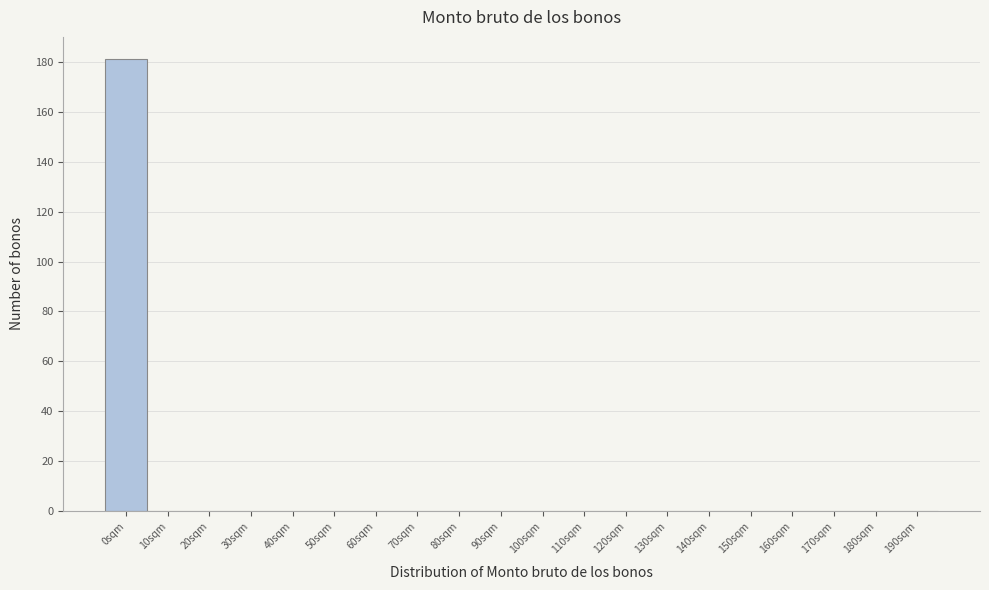

Reading left to right, transcribe all the data shown in this chart.

0sqm=181	10sqm=0	20sqm=0	30sqm=0	40sqm=0	50sqm=0	60sqm=0	70sqm=0	80sqm=0	90sqm=0	100sqm=0	110sqm=0	120sqm=0	130sqm=0	140sqm=0	150sqm=0	160sqm=0	170sqm=0	180sqm=0	190sqm=0